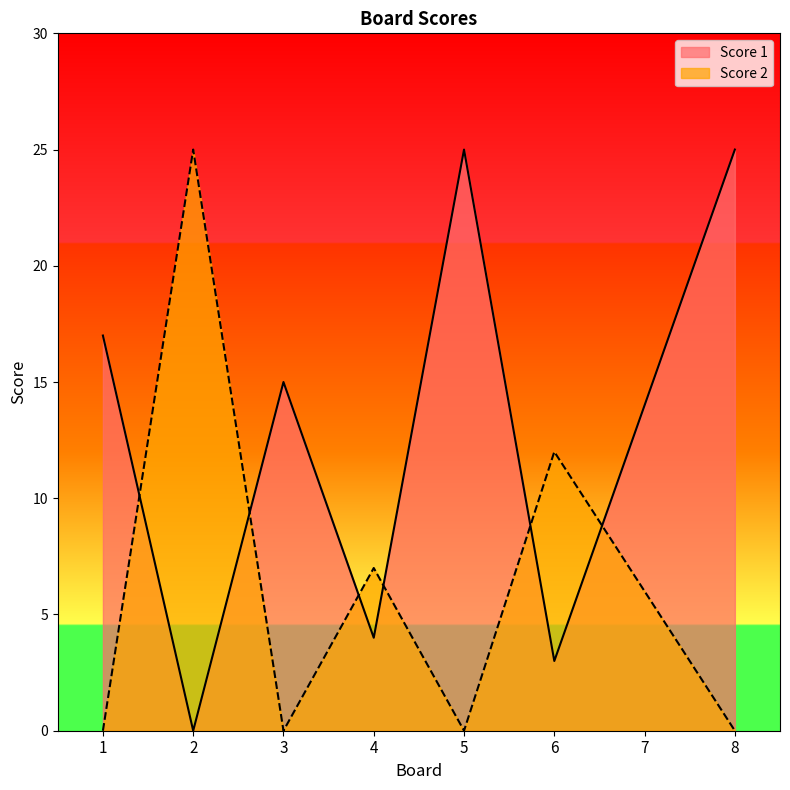

Reading left to right, list all the values displayed in this chart.

Score 1: 17	0	15	4	25	3	14	25
Score 2: 0	25	0	7	0	12	6	0